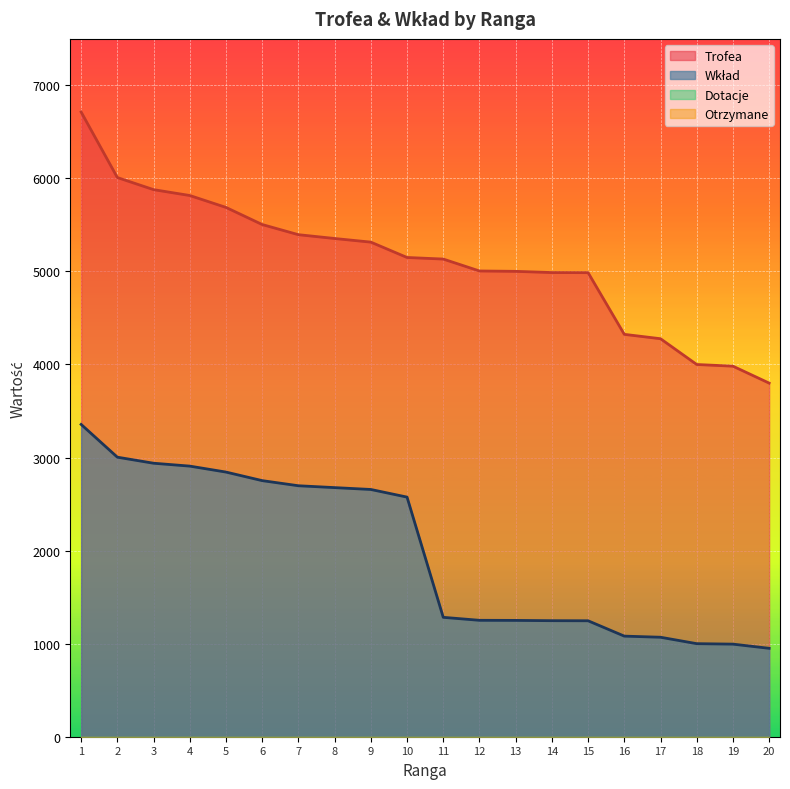

Rank the series by their average value, from lowest to highest.

Wkład, Trofea